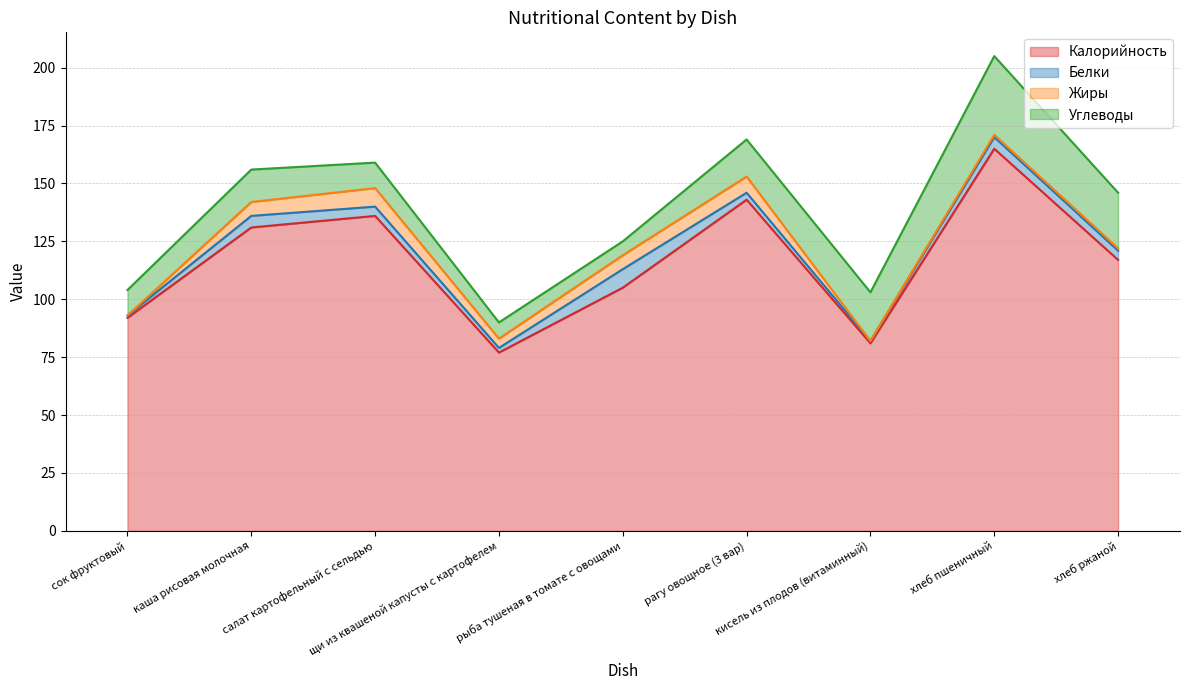

The value of Жиры at сок фруктовый is 3. True or false?

False